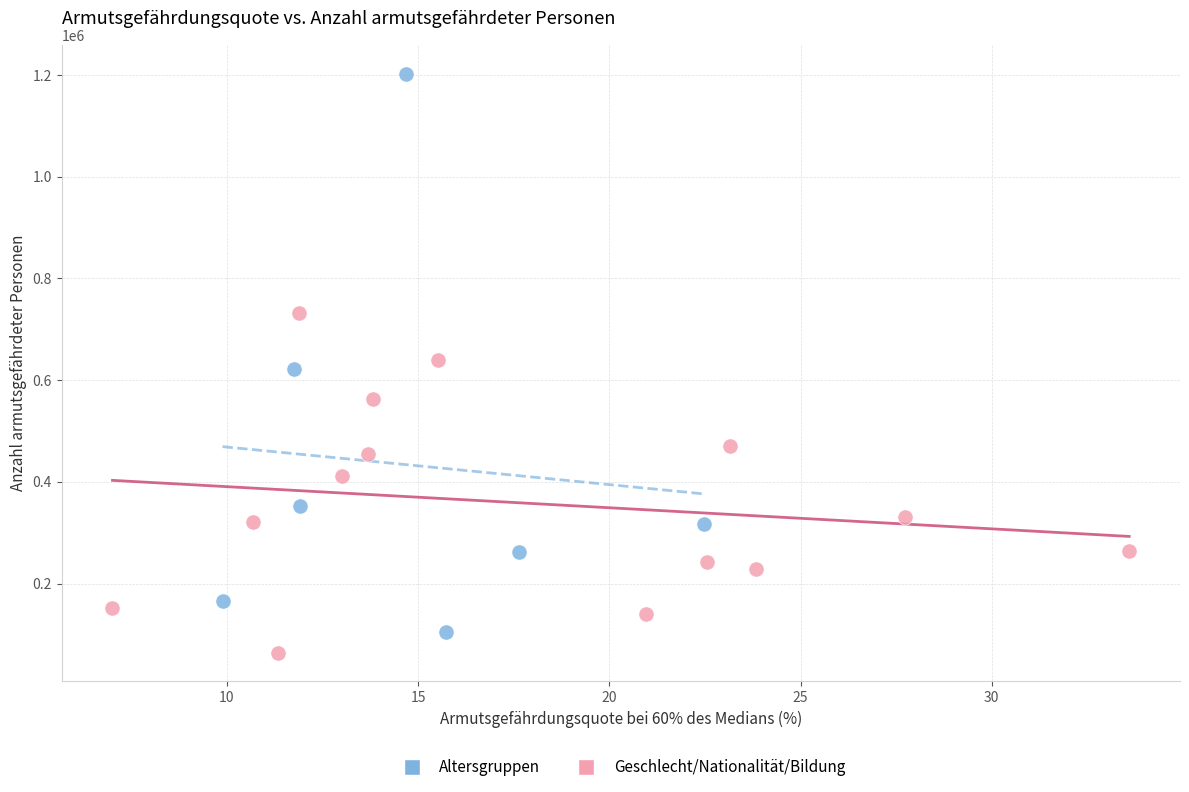

What are all the series names shown in the legend?

Altersgruppen, Geschlecht/Nationalität/Bildung